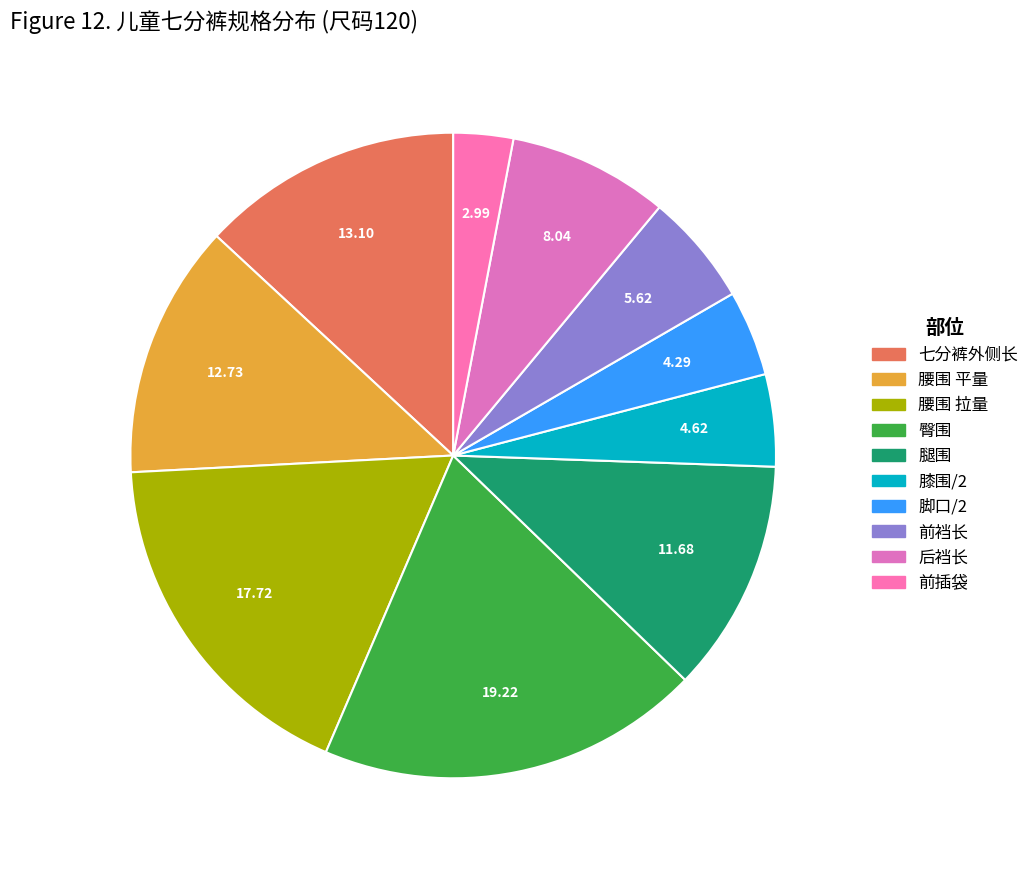

Count the number of slices in the pie.

10